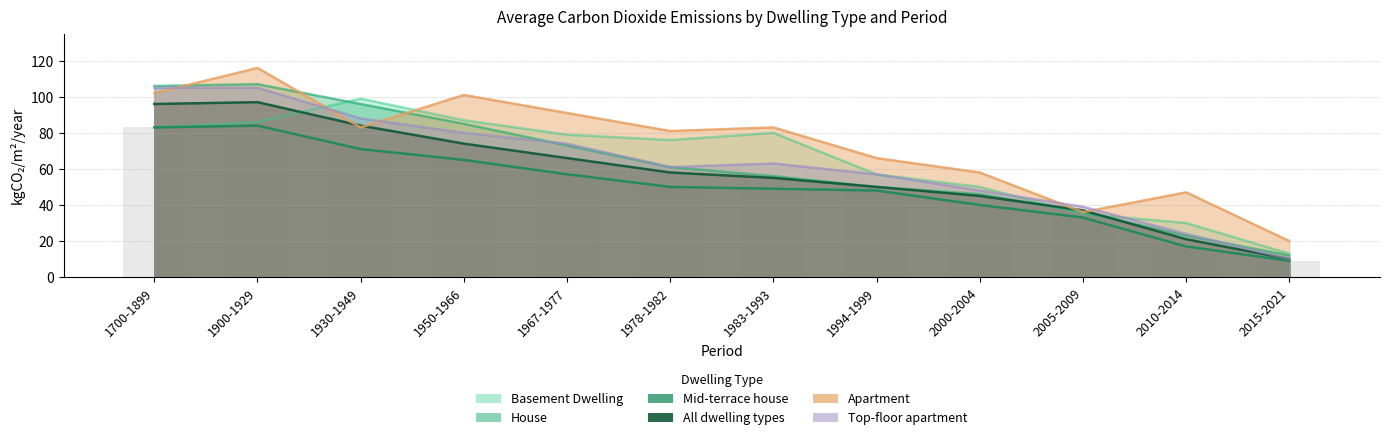

Reading left to right, extract all data points from this chart.

Basement Dwelling: 1700-1899=83	1900-1929=86	1930-1949=99	1950-1966=87	1967-1977=79	1978-1982=76	1983-1993=80	1994-1999=57	2000-2004=50	2005-2009=35	2010-2014=30	2015-2021=13
House: 1700-1899=106	1900-1929=107	1930-1949=96	1950-1966=85	1967-1977=73	1978-1982=61	1983-1993=56	1994-1999=50	2000-2004=46	2005-2009=36	2010-2014=23	2015-2021=12
Mid-terrace house: 1700-1899=83	1900-1929=84	1930-1949=71	1950-1966=65	1967-1977=57	1978-1982=50	1983-1993=49	1994-1999=48	2000-2004=40	2005-2009=33	2010-2014=17	2015-2021=9
All dwelling types: 1700-1899=96	1900-1929=97	1930-1949=84	1950-1966=74	1967-1977=66	1978-1982=58	1983-1993=55	1994-1999=50	2000-2004=45	2005-2009=37	2010-2014=21	2015-2021=10
Apartment: 1700-1899=102	1900-1929=116	1930-1949=83	1950-1966=101	1967-1977=91	1978-1982=81	1983-1993=83	1994-1999=66	2000-2004=58	2005-2009=36	2010-2014=47	2015-2021=20
Top-floor apartment: 1700-1899=105	1900-1929=105	1930-1949=88	1950-1966=80	1967-1977=74	1978-1982=61	1983-1993=63	1994-1999=57	2000-2004=48	2005-2009=39	2010-2014=24	2015-2021=10